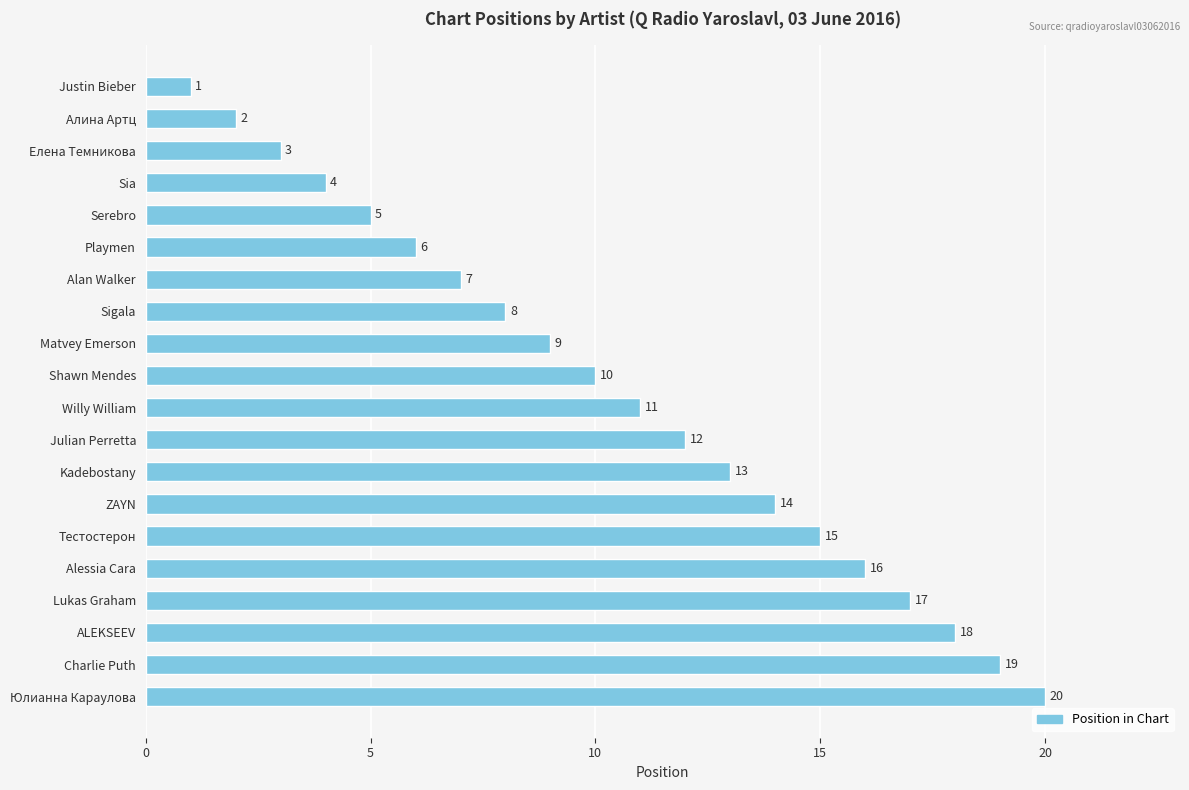

What is the change in value from Елена Темникова to Lukas Graham?

+14